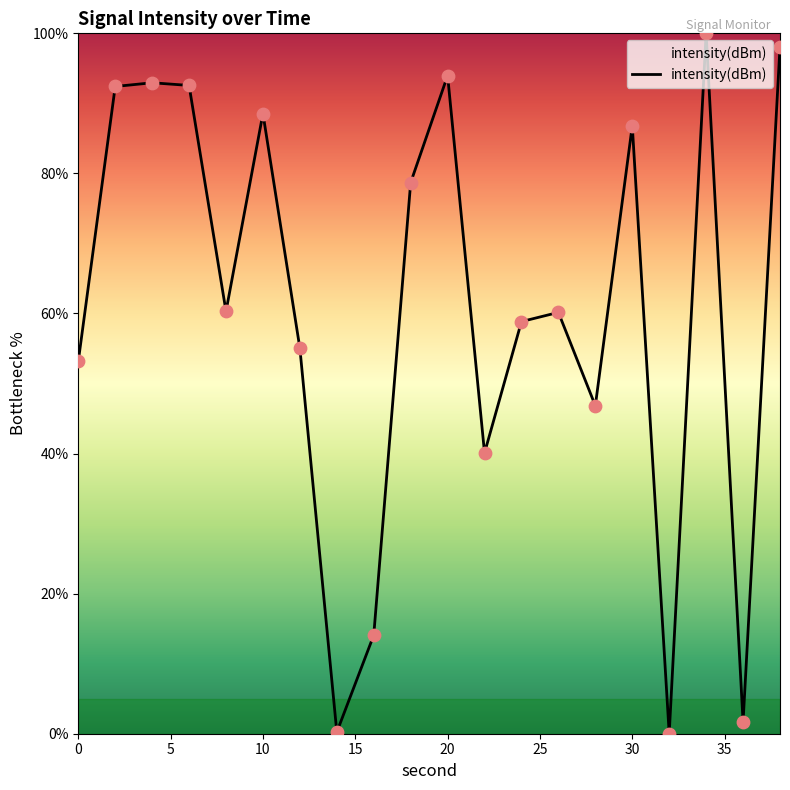

What is the difference between the maximum and minimum values?

100.0